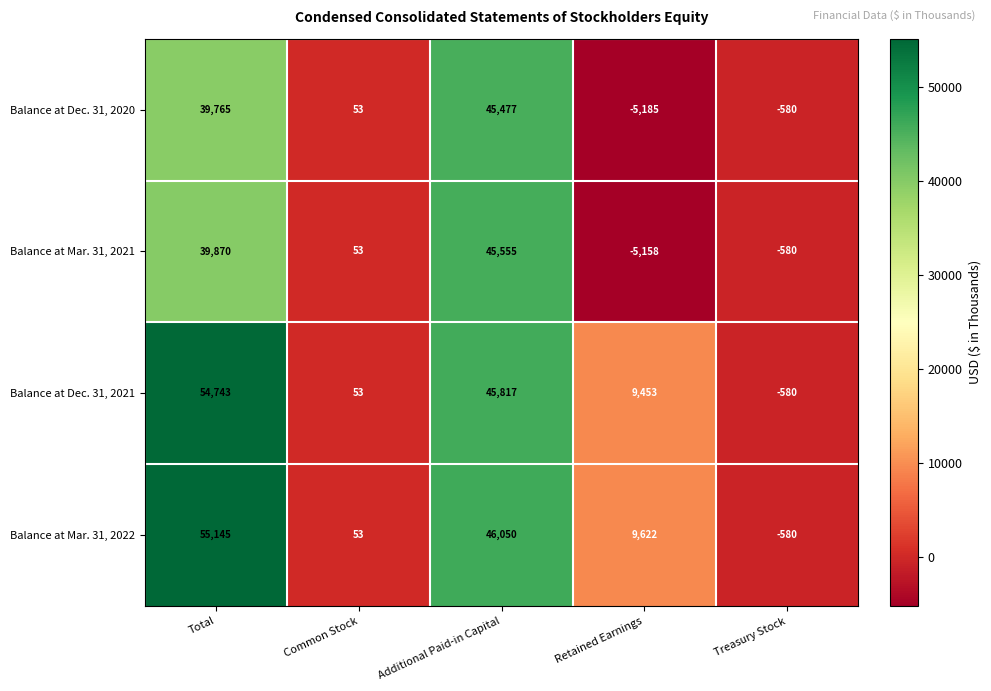

Which series has the widest spread of values?

Balance at Mar. 31, 2022